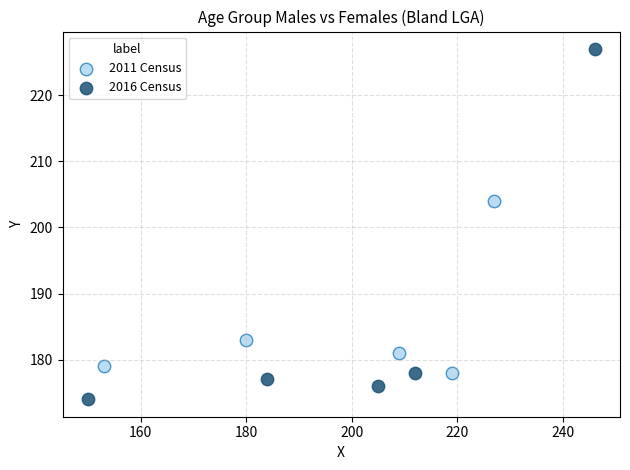

What are all the series names shown in the legend?

2011 Census, 2016 Census